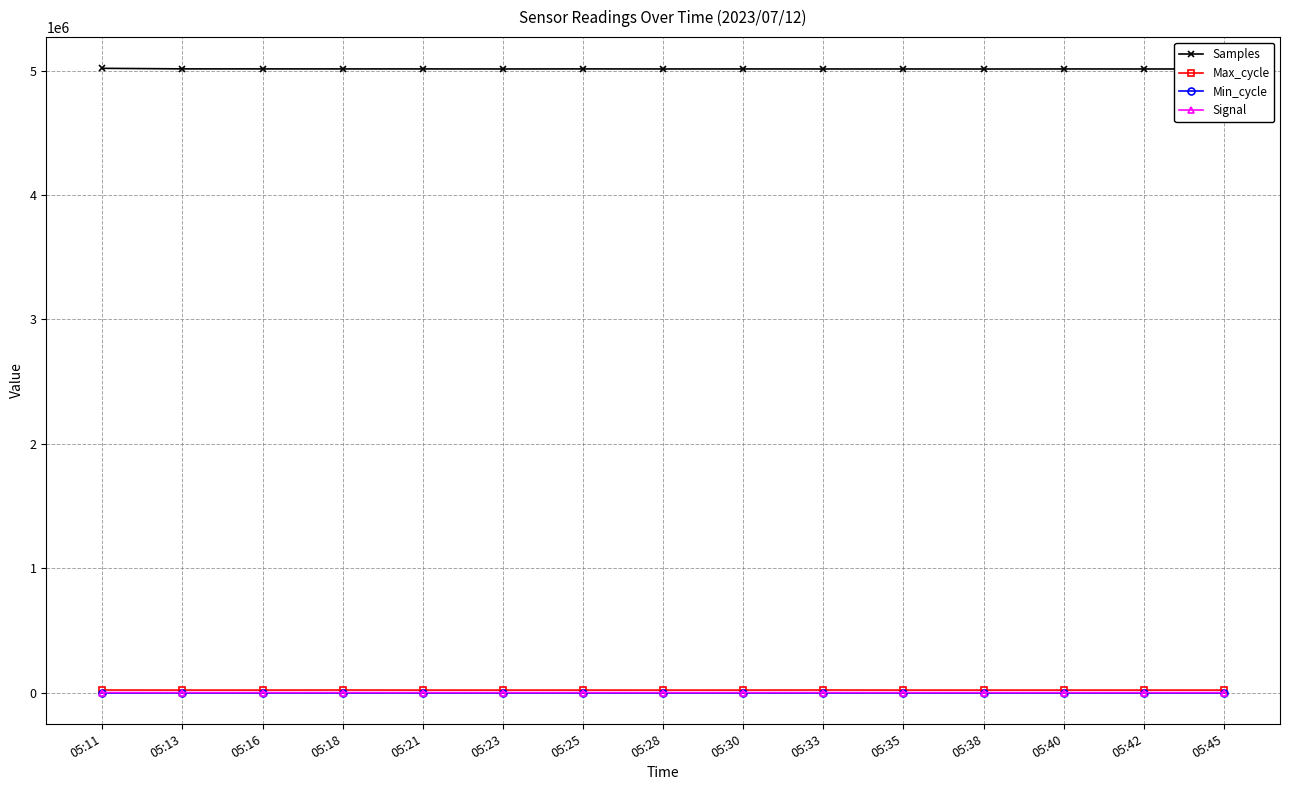

Read the Samples value at 05:42, to the nearest 50.

5012850